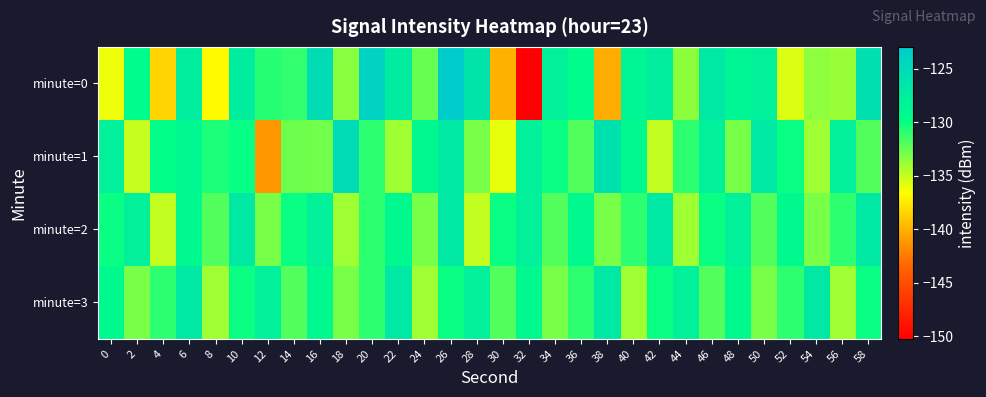

Which series has the largest range (max minus min)?

minute=0